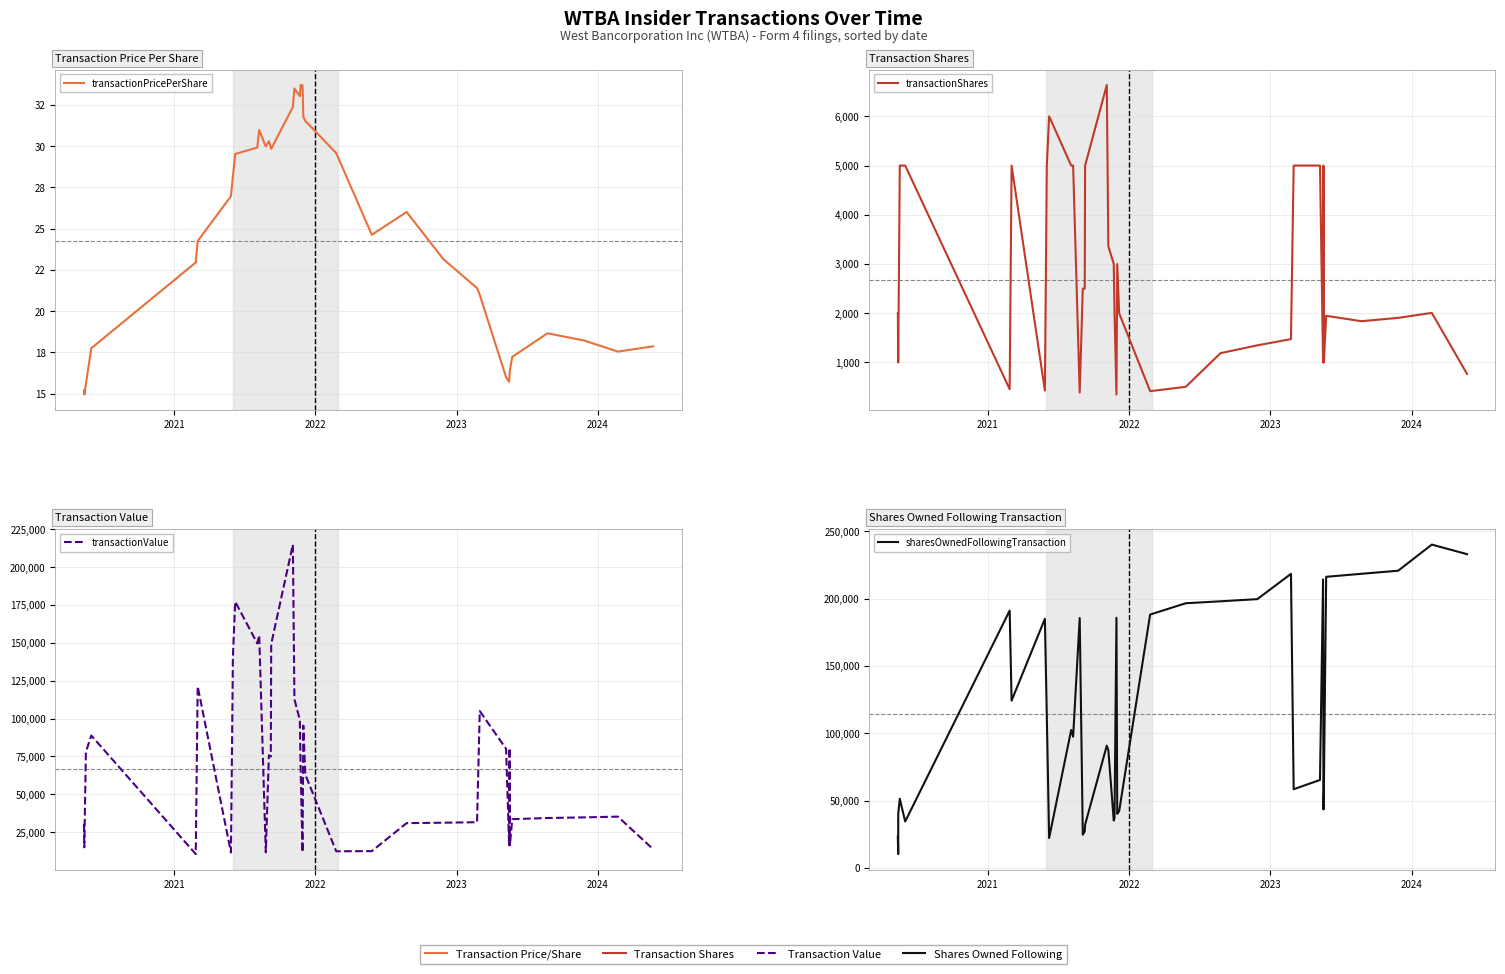

In transactionPricePerShare, how many points are lower than both neighbors (excluding endpoints)?

7